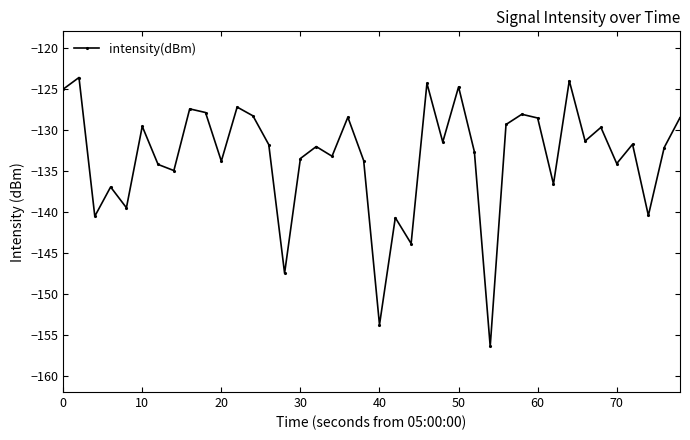

What is the difference between the maximum and second lowest values?

30.2